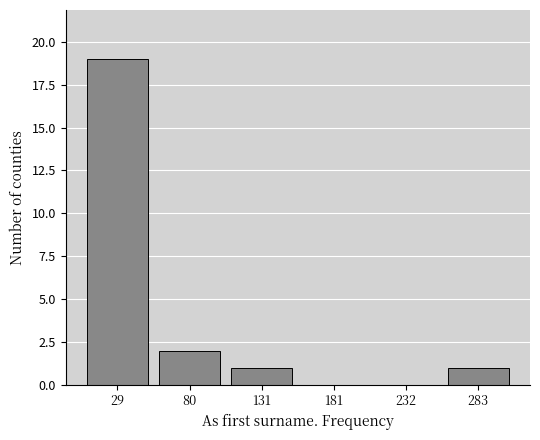

Which range on the x-axis has the tallest bar?

0 to 50